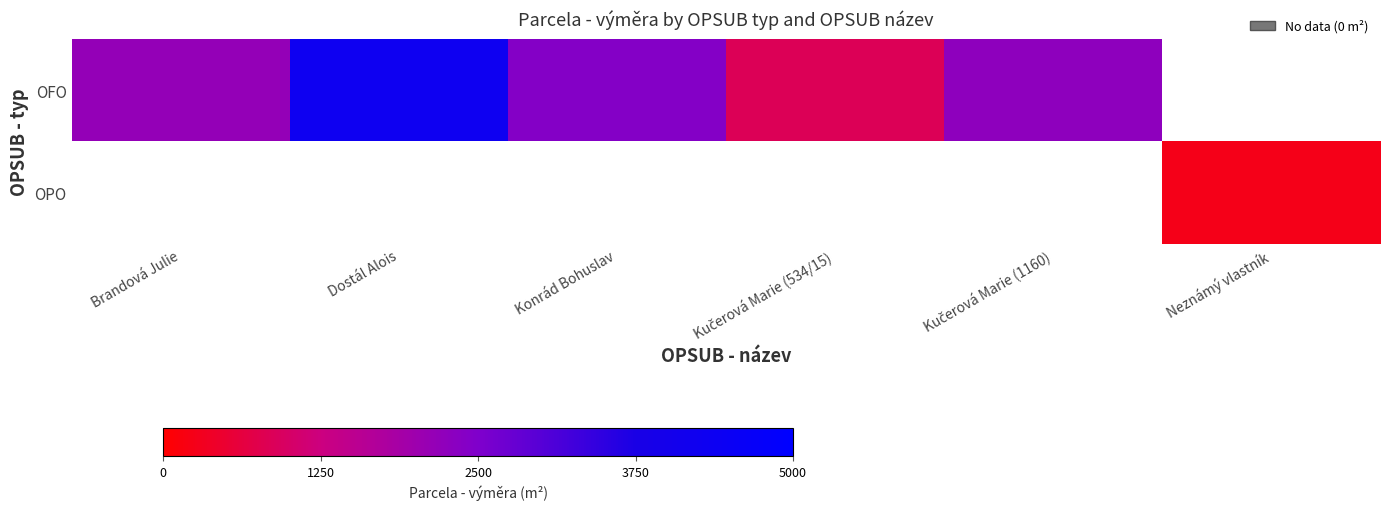

Where does the OFO series first go above 2419?

Dostál Alois